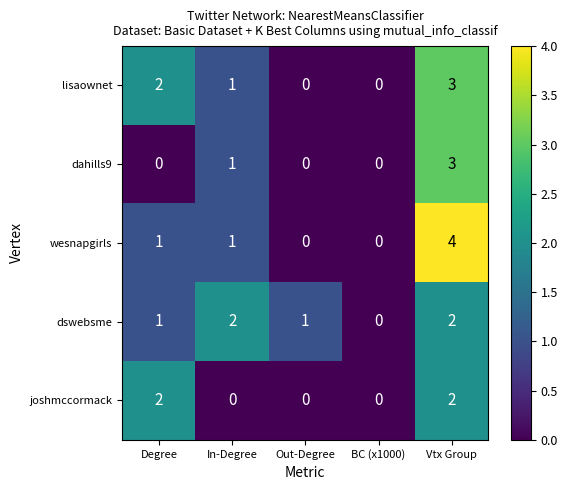

At which label is dahills9 closest to 1?

In-Degree